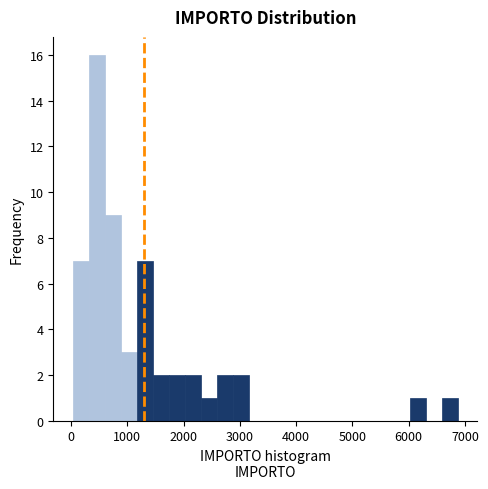

Around what value on the x-axis is the tallest bar? Give the approximate position of its centre, as read against the axis.

500